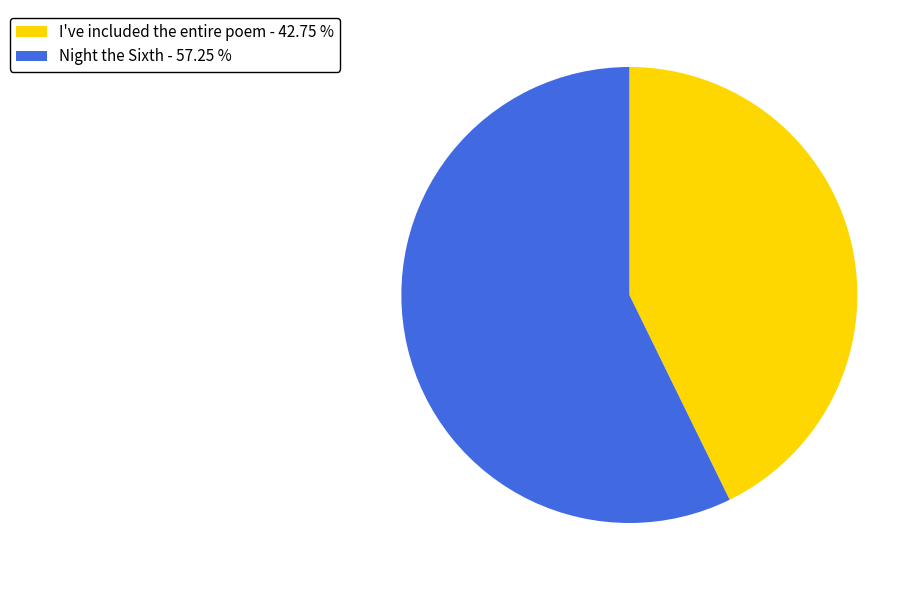

Rank the categories by value from highest to lowest.

Night the Sixth, I've included the entire poem